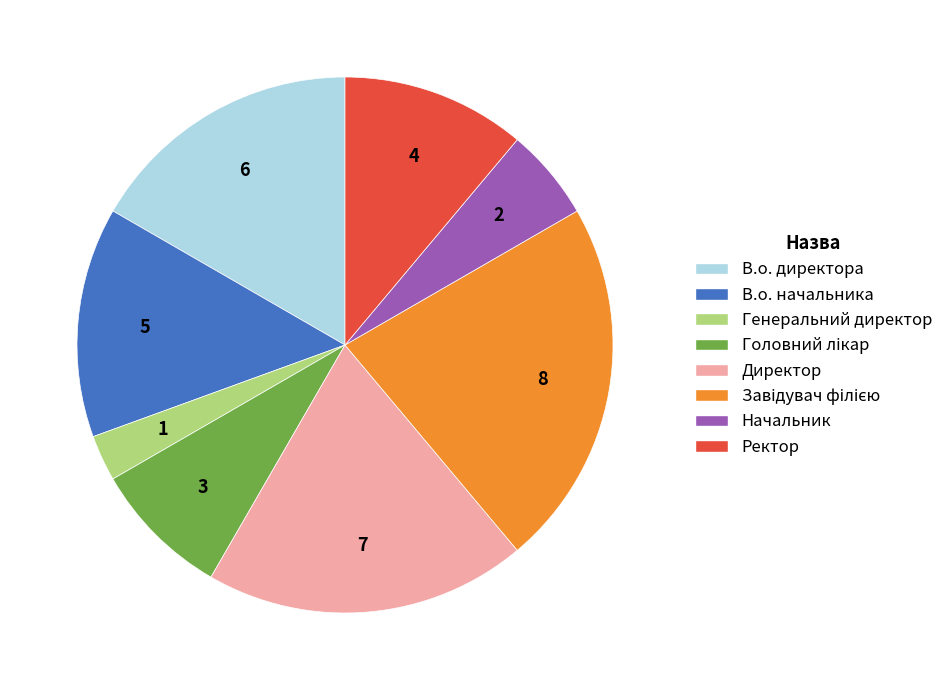

True or false: Генеральний директор accounts for 3% of the total.

True